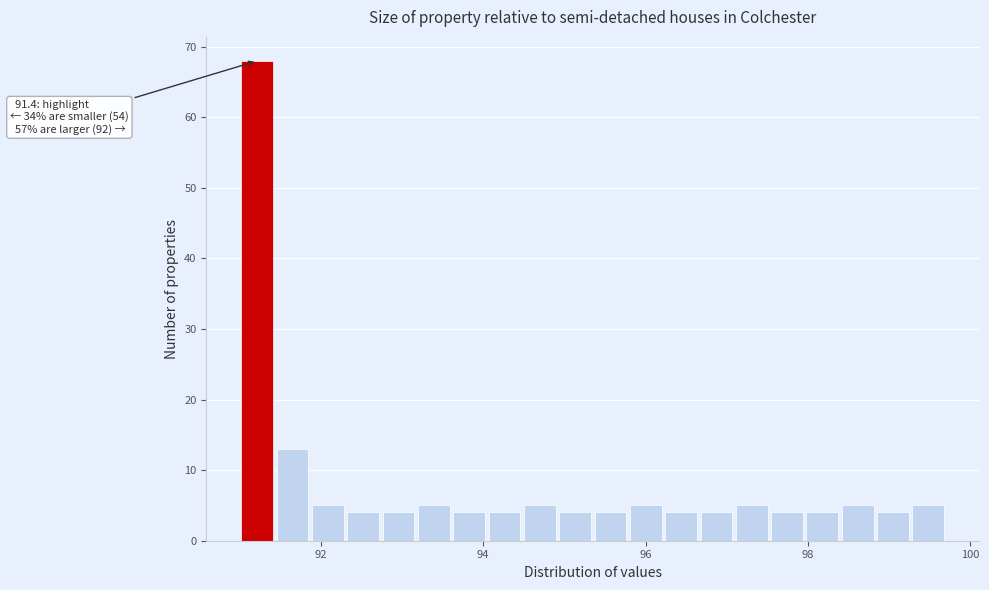

Around what value on the x-axis is the tallest bar? Give the approximate position of its centre, as read against the axis.

91.2